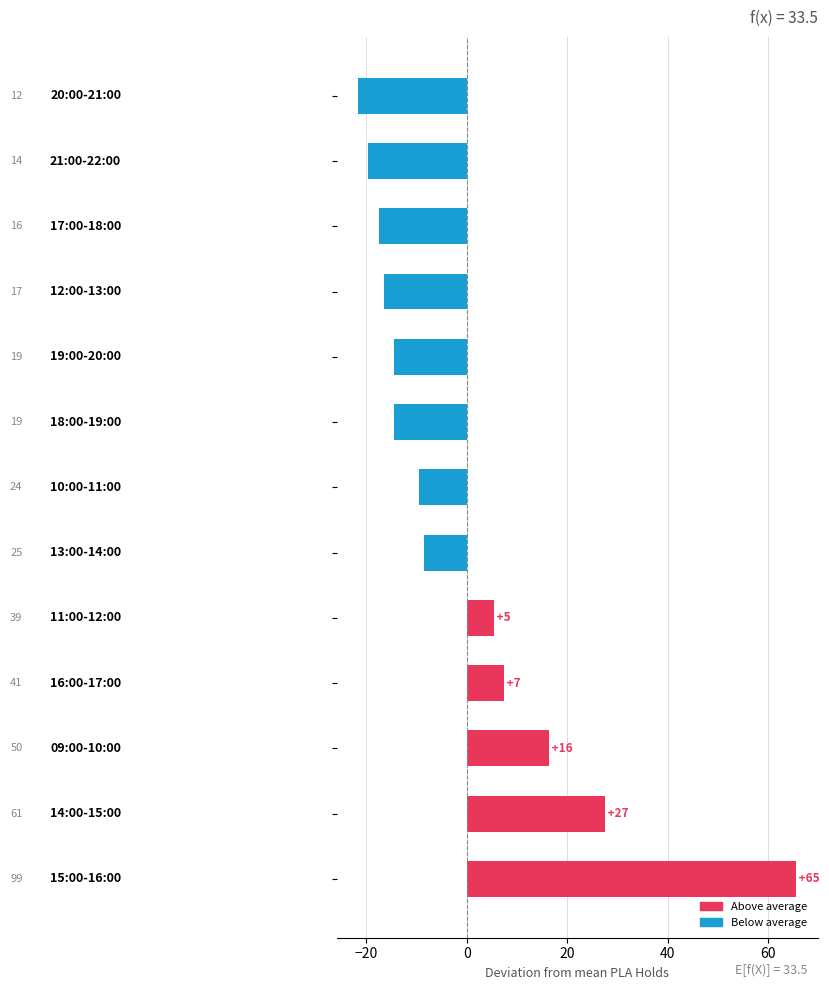

What is the maximum value shown in the chart?

65.5